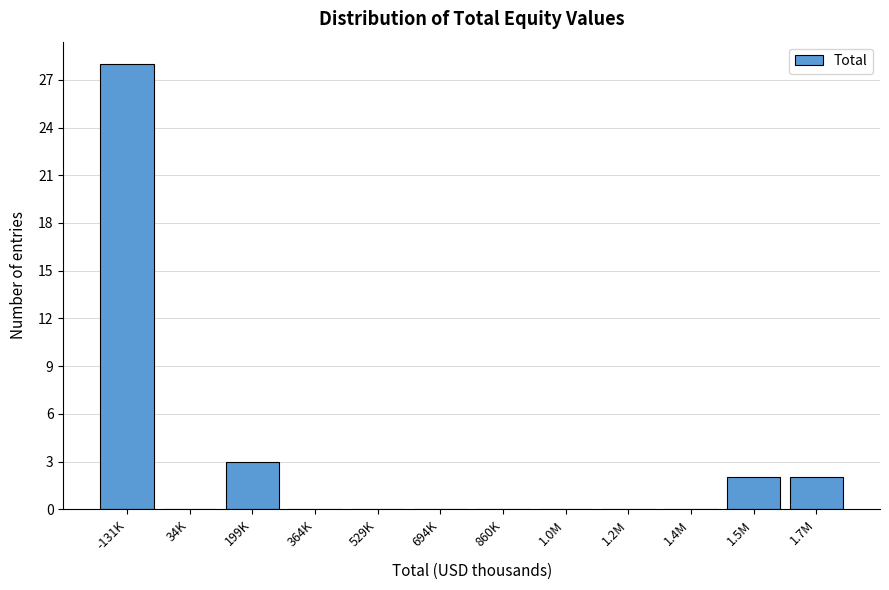

Reading left to right, extract all data points from this chart.

-131K=28	34K=0	199K=3	364K=0	529K=0	694K=0	860K=0	1.0M=0	1.2M=0	1.4M=0	1.5M=2	1.7M=2